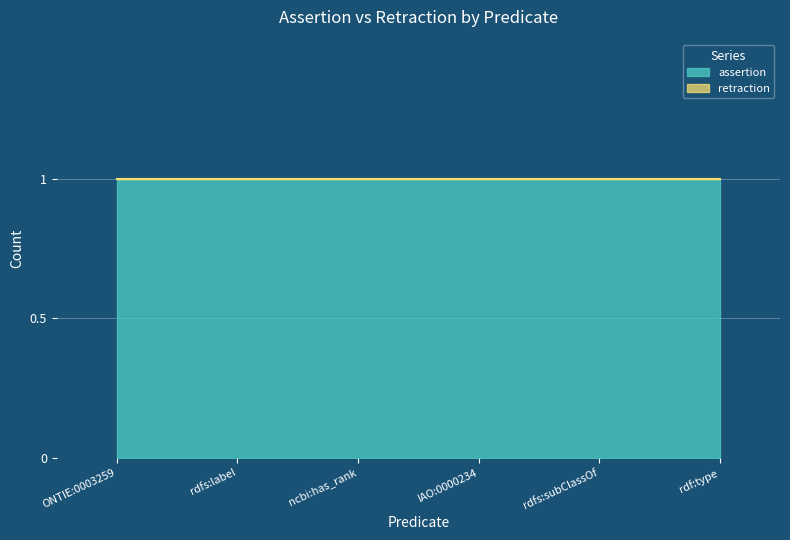

What position from the right is ONTIE:0003259?

6